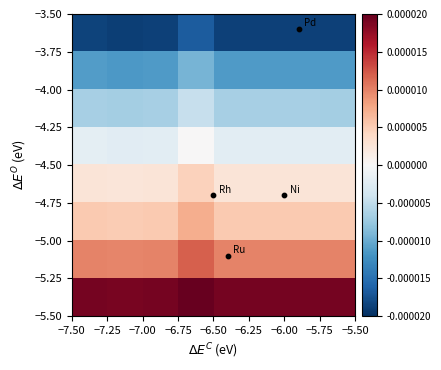

Count the number of data series in this chart.

8